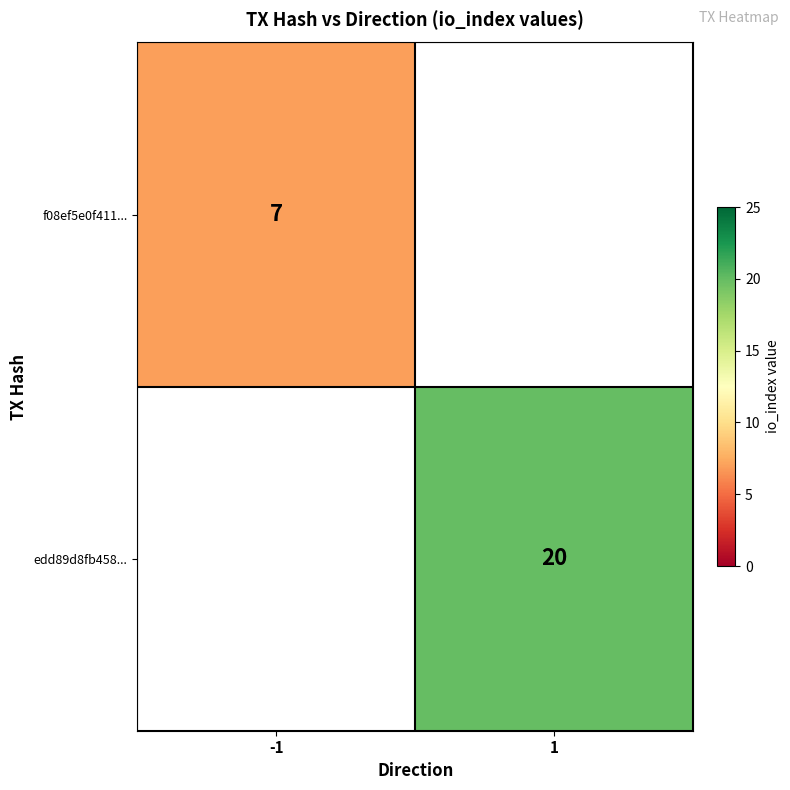

The value of f08ef5e0f411... at -1 is 7. True or false?

True